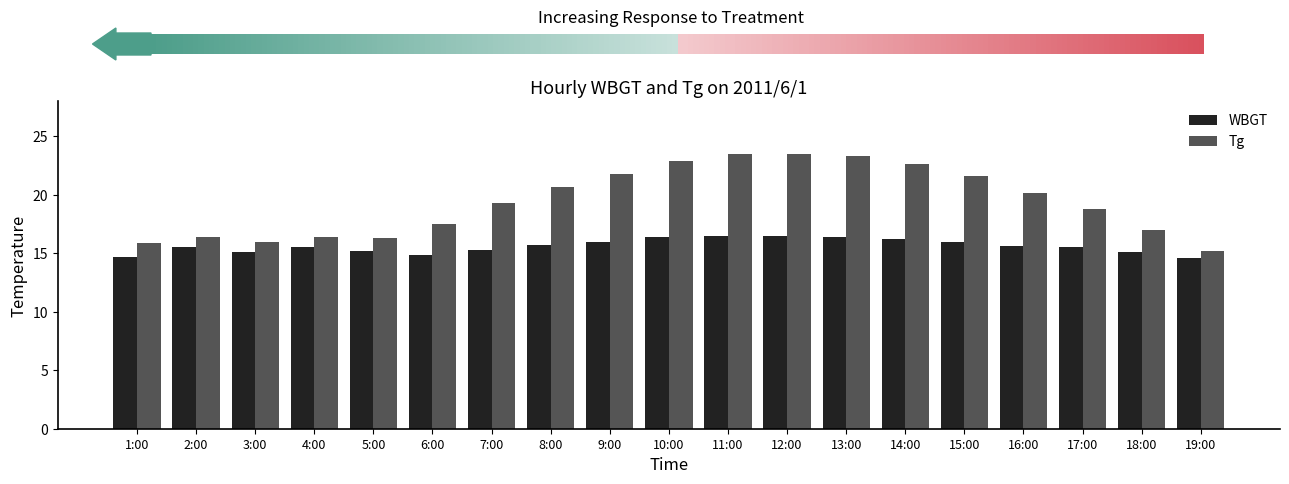

List the series in order of their peak value, highest first.

Tg, WBGT